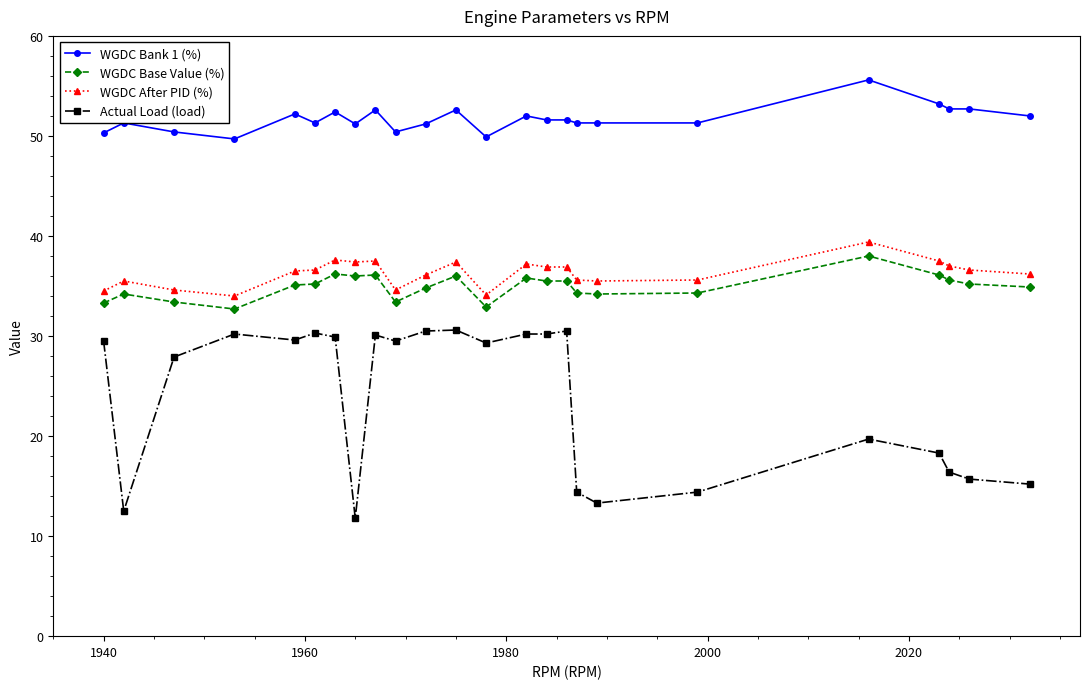

What is the difference between the maximum and minimum values in the Actual Load (load) series?

18.8